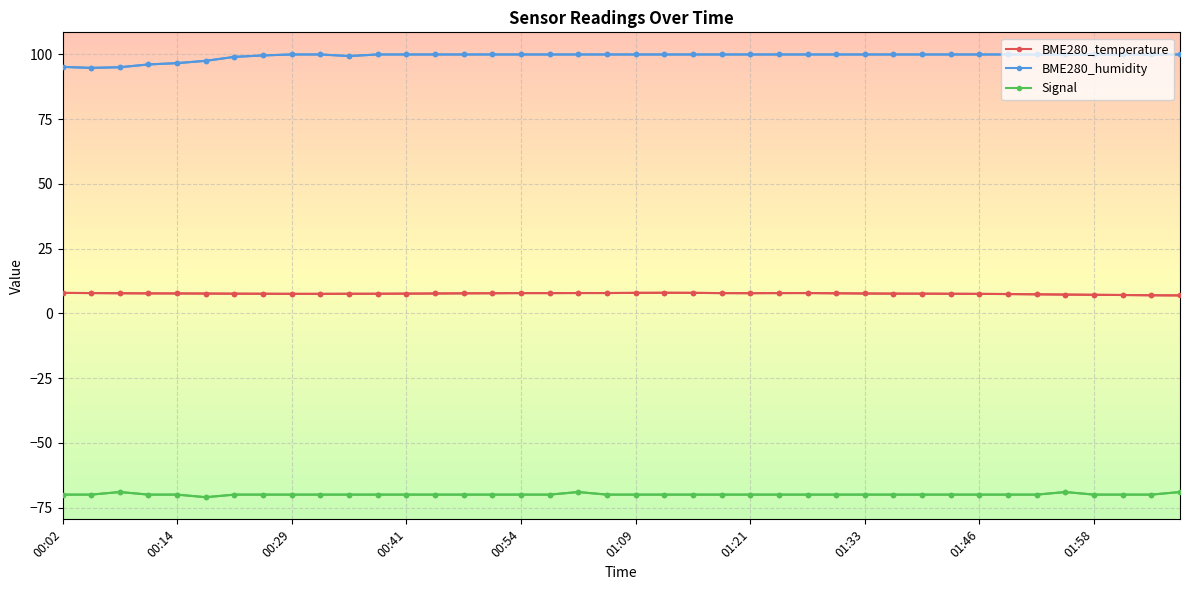

List the series in order of their peak value, highest first.

BME280_humidity, BME280_temperature, Signal